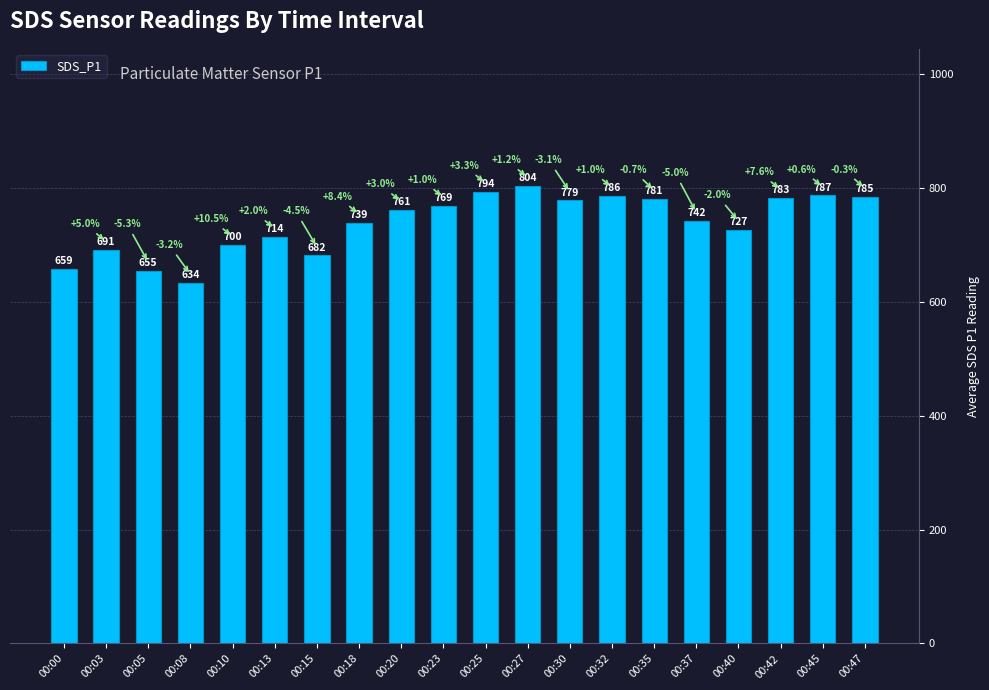

Approximately how many times larger is the value at 00:03 compared to 00:40?

1.0